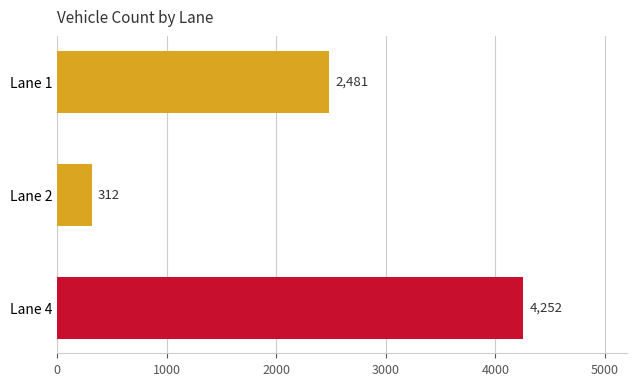

List the labels in order of value, largest first.

Lane 4, Lane 1, Lane 2